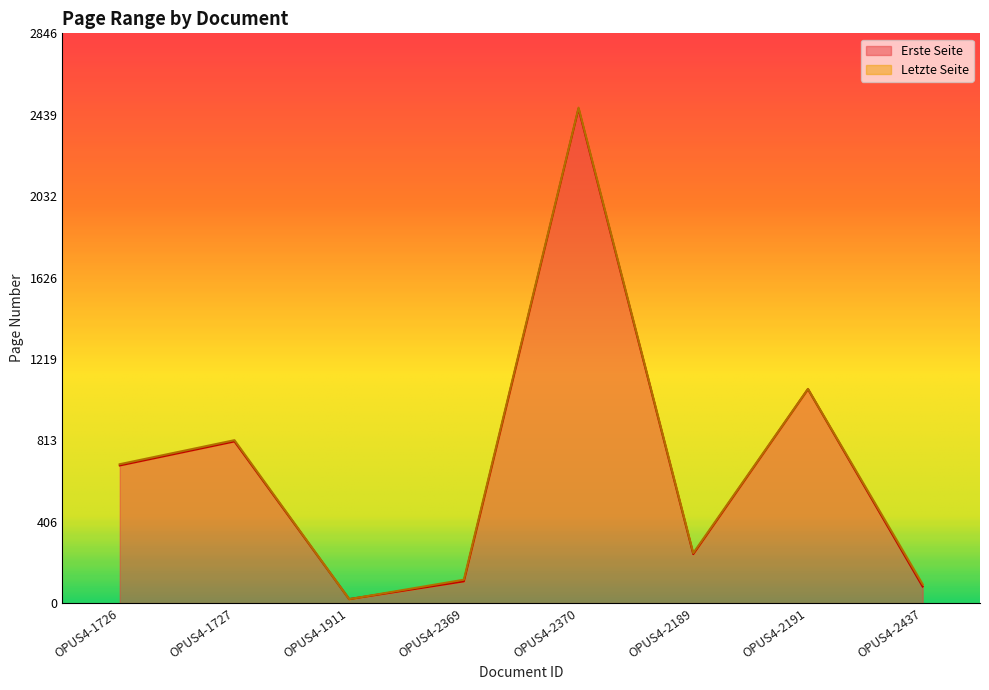

What is the lowest value of the Erste Seite series?

20